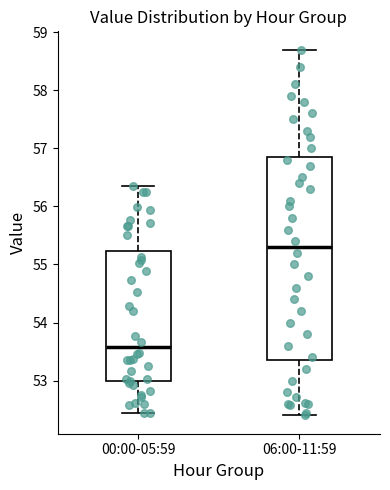

Reading left to right, read every box against the y-axis: the position of its median line, the range the box covers, and the ends of its whiskers. The values are not printed on the chart, so give them approximately, as read against the axis.

00:00-05:59: median 53.6, box 53.0 to 55.2, whiskers 52.4 to 56.4
06:00-11:59: median 55.3, box 53.4 to 56.9, whiskers 52.4 to 58.7